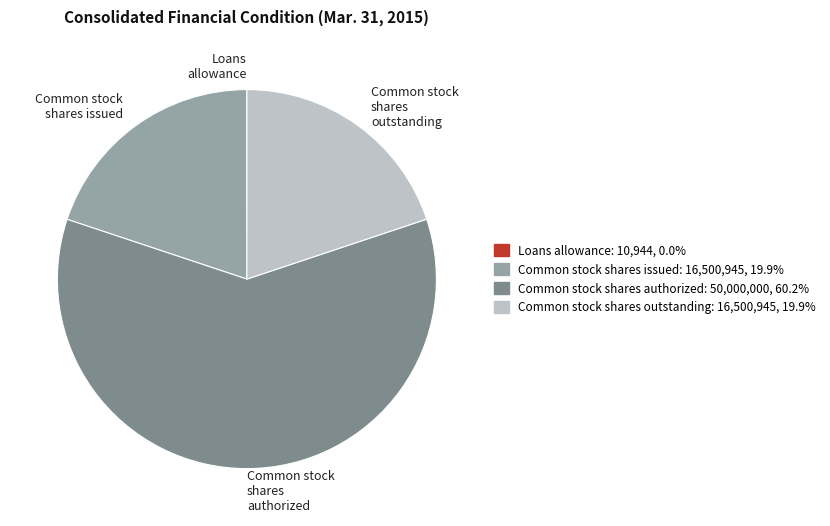

Which slice is the largest?

Common stock shares authorized